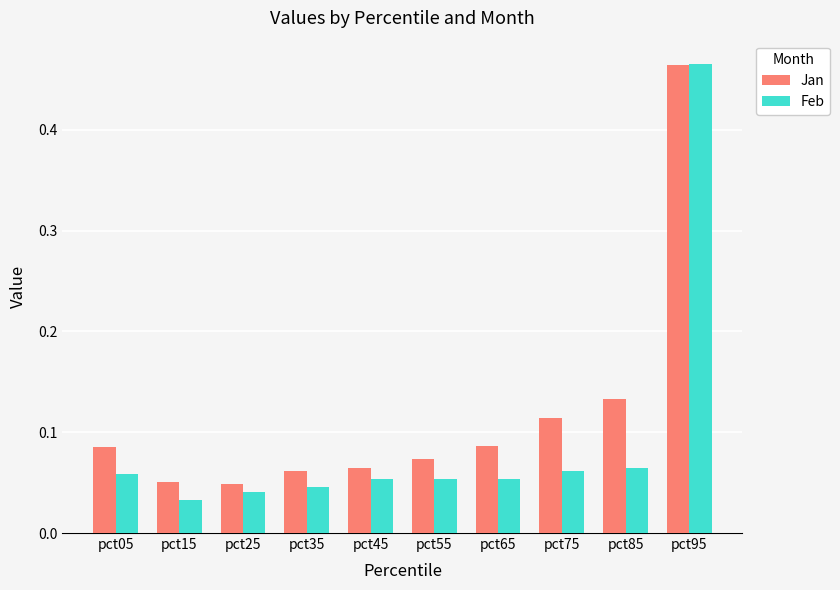

Which series has the widest spread of values?

Feb